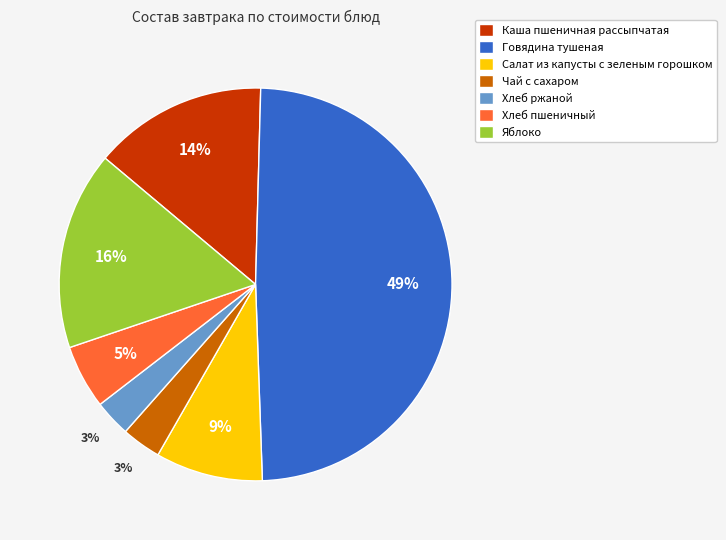

Do Салат из капусты с зеленым горошком and Хлеб пшеничный together represent more than half of the pie?

No